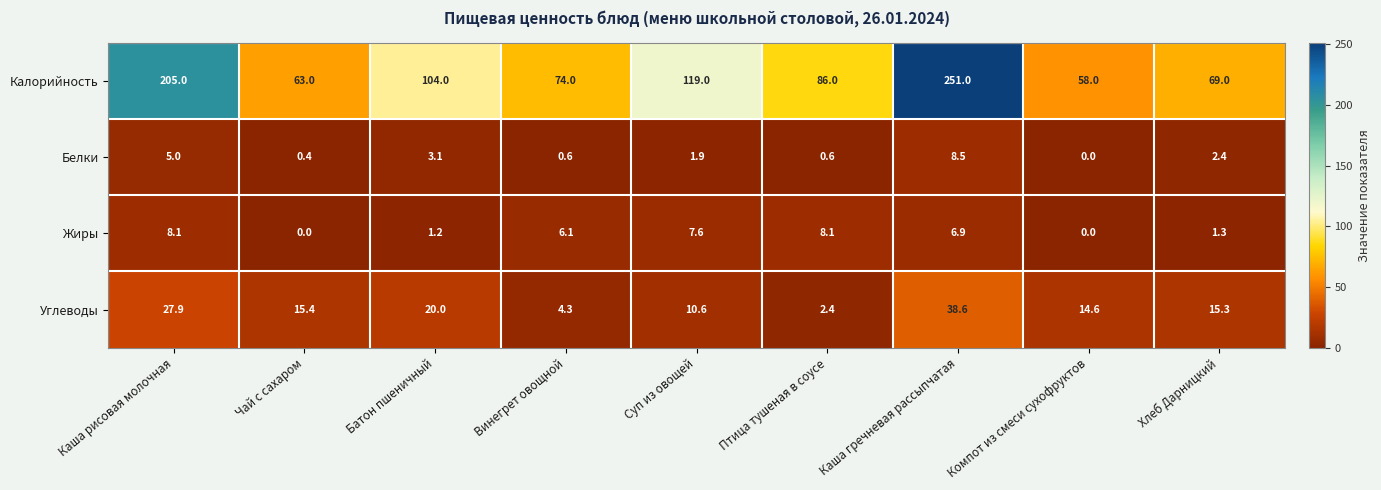

What is the total value across all series at Каша гречневая рассыпчатая?

305.0